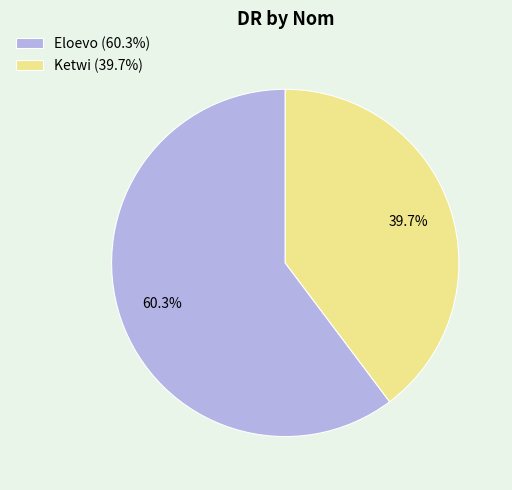

To the nearest percent, what percentage of the pie is Eloevo?

60%